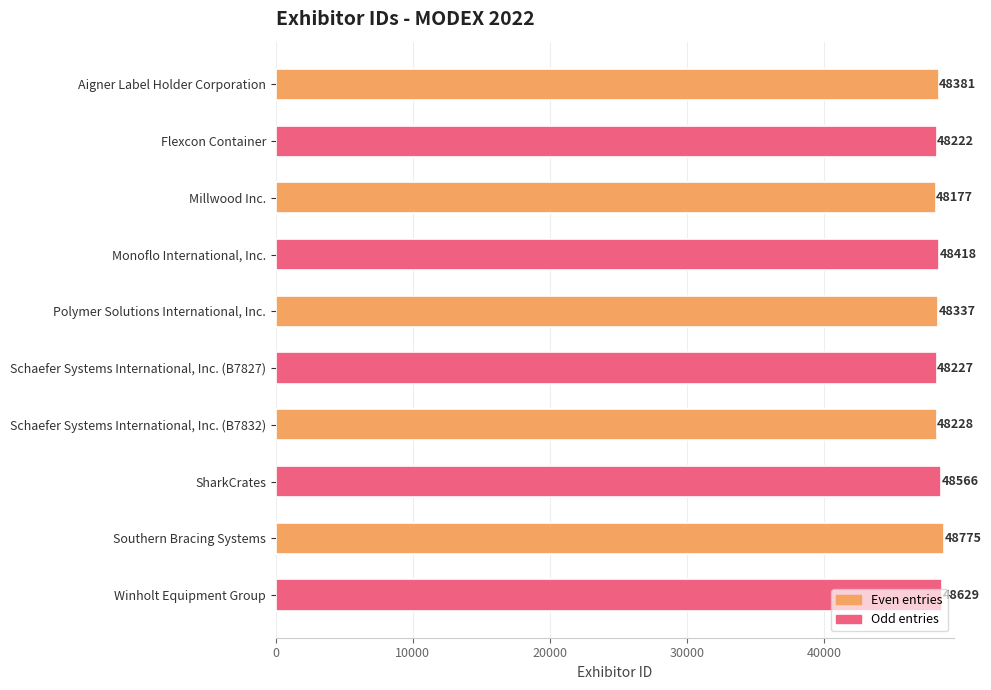

What is the ratio of the value at Polymer Solutions International, Inc. to the value at Schaefer Systems International, Inc. (B7832)?

1.0